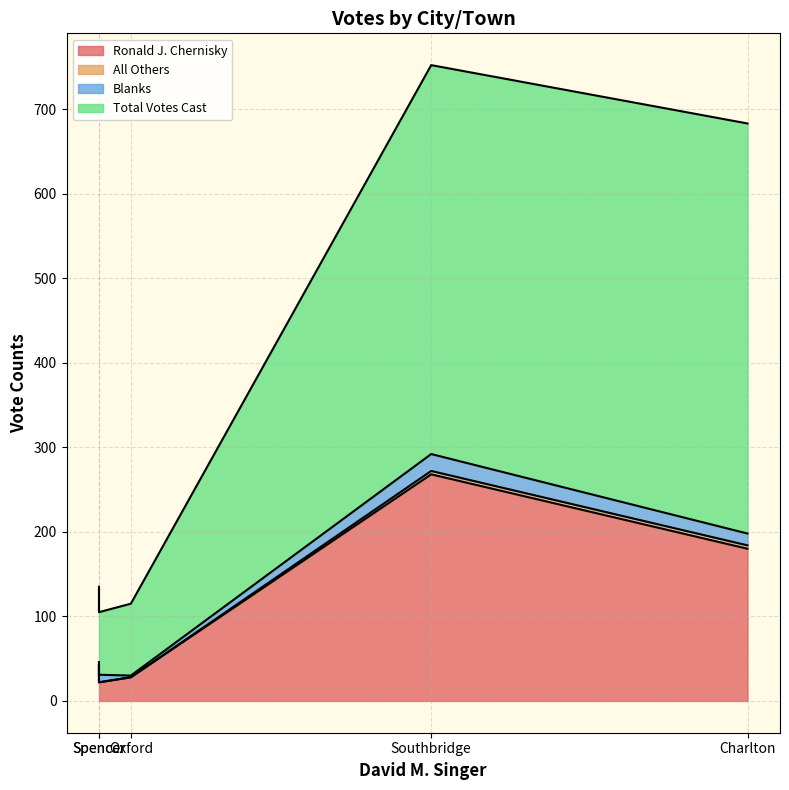

How many positive values does the All Others series have?

2